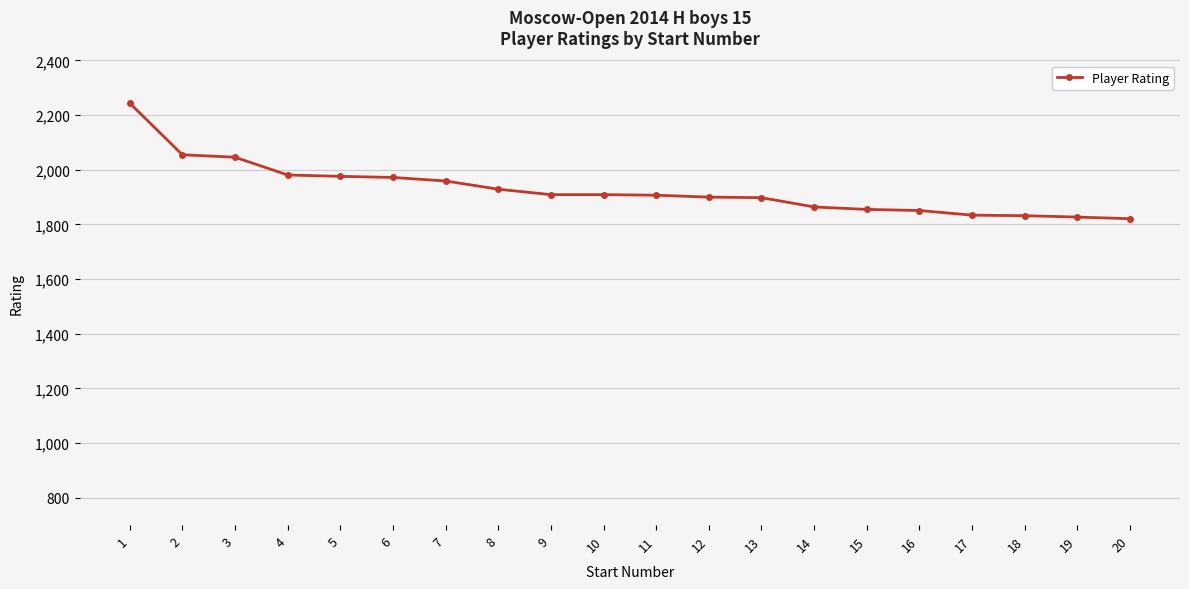

What is the average value?

1928